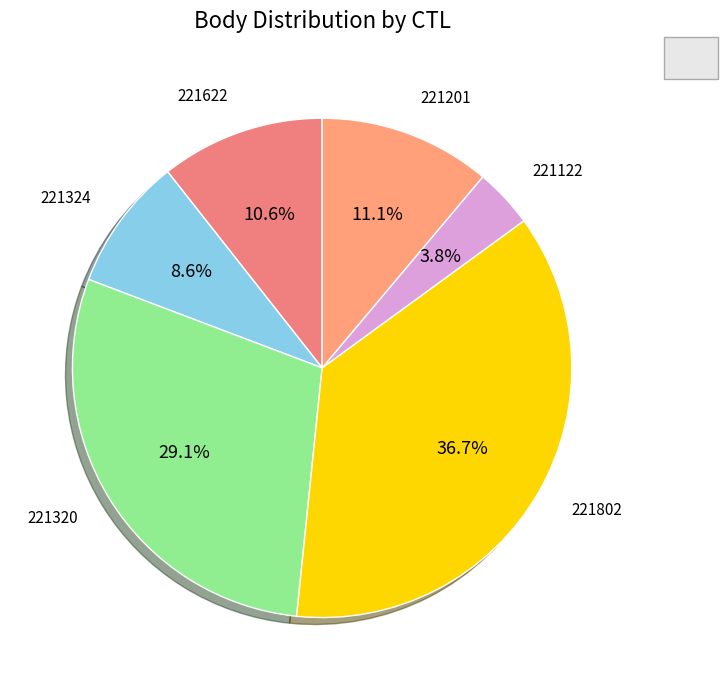

How many slices are in this pie chart?

6